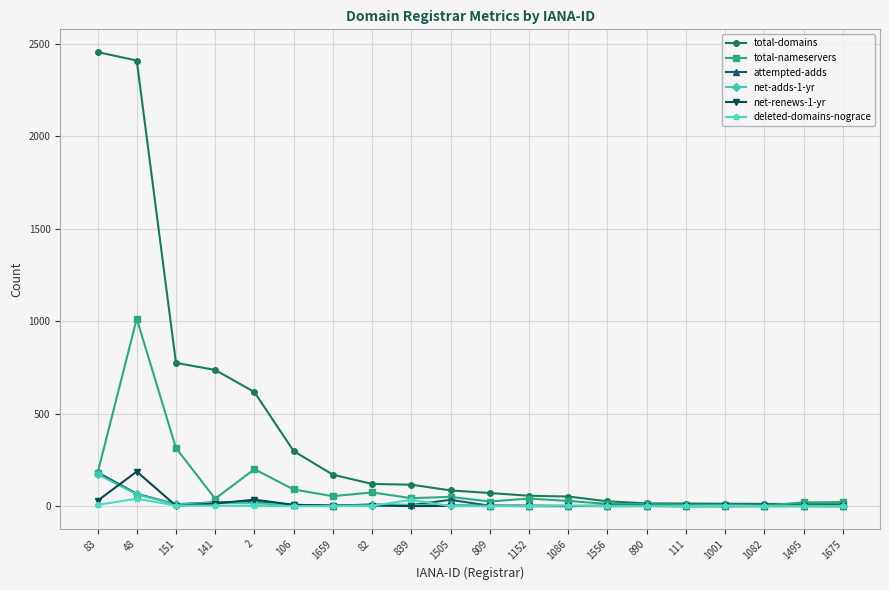

Is the value of attempted-adds at 2 greater than the value of total-nameservers at 2?

No